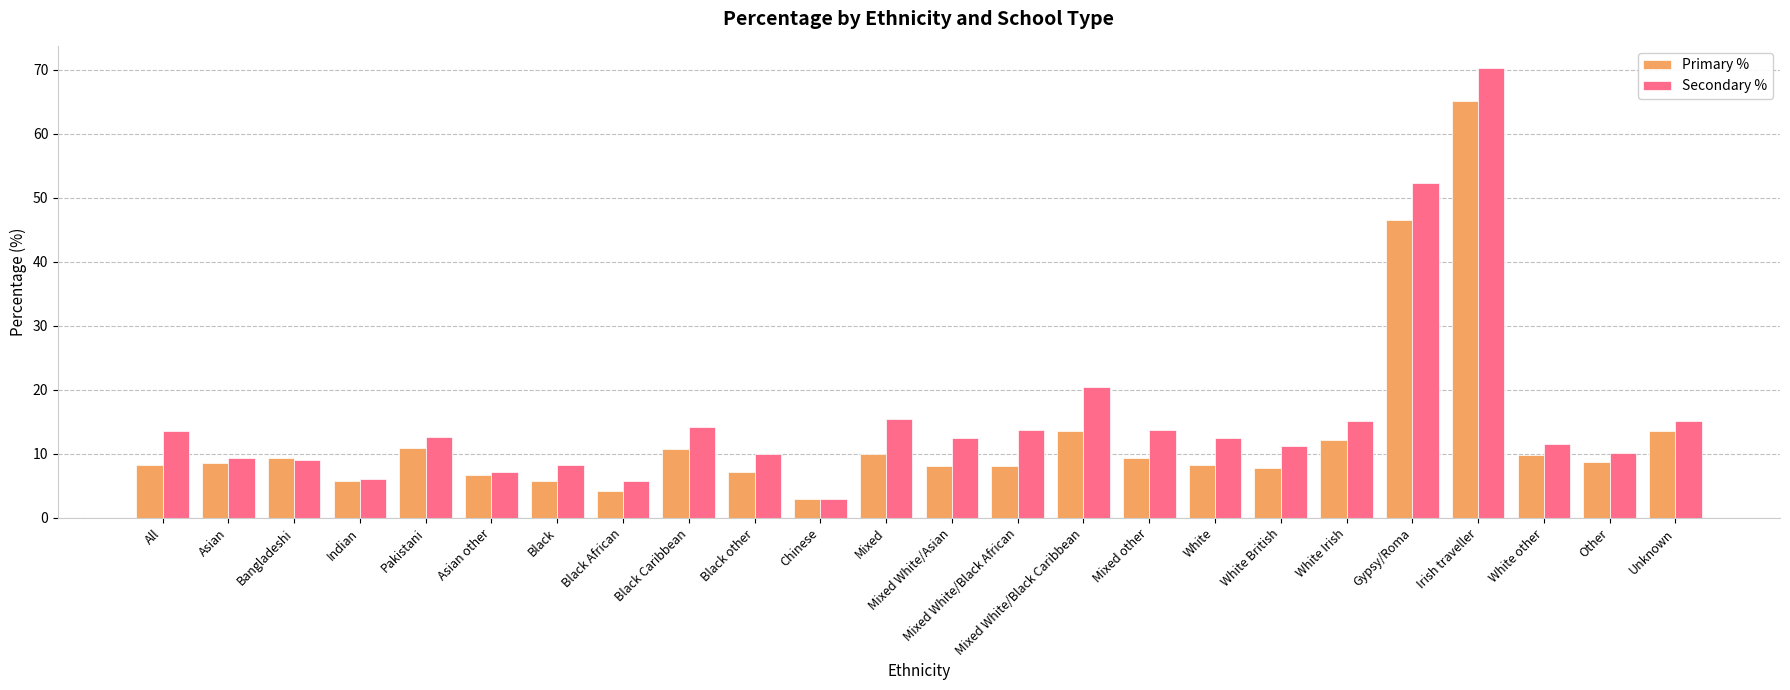

At which label does Primary % first exceed 8?

All